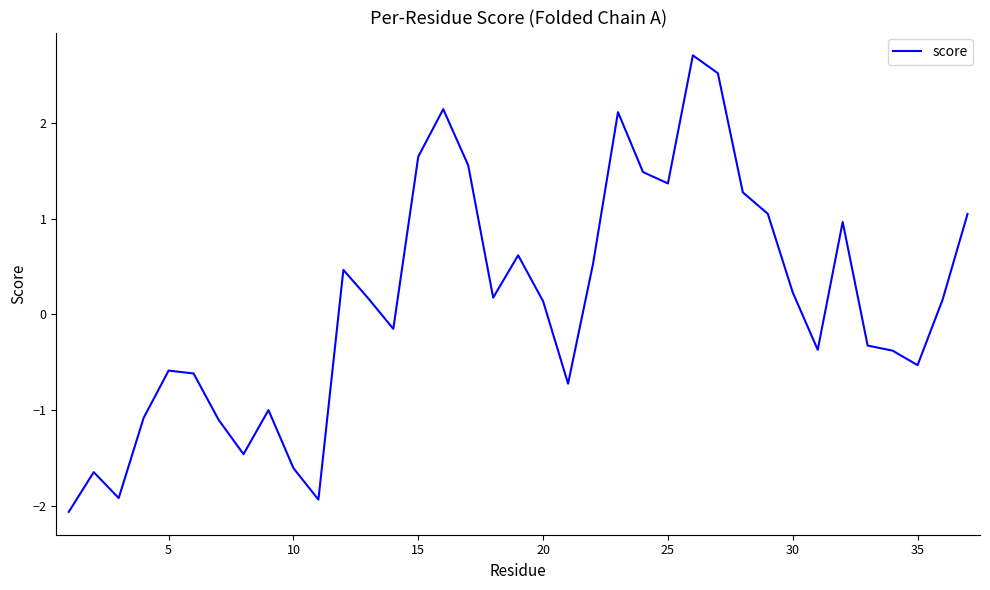

What is the difference between the maximum and minimum values?

4.8